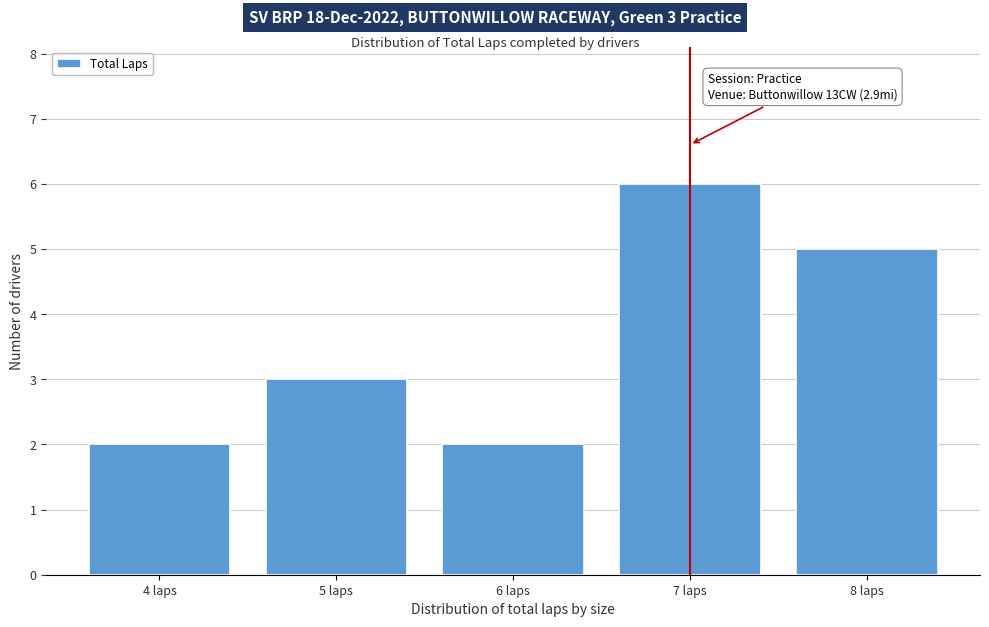

Reading left to right, what are all the values shown in this chart?

2	3	2	6	5